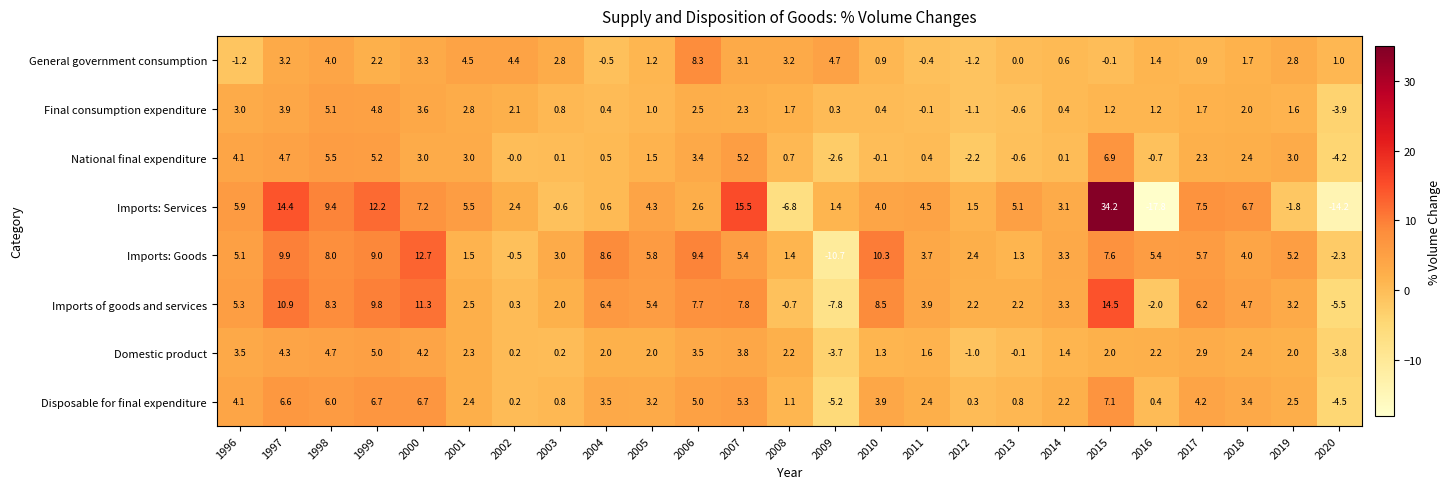

What is the average value of the Imports: Goods series?

4.6